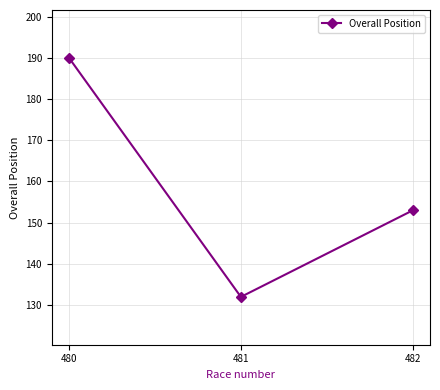

List the labels in order of value, smallest first.

481, 482, 480